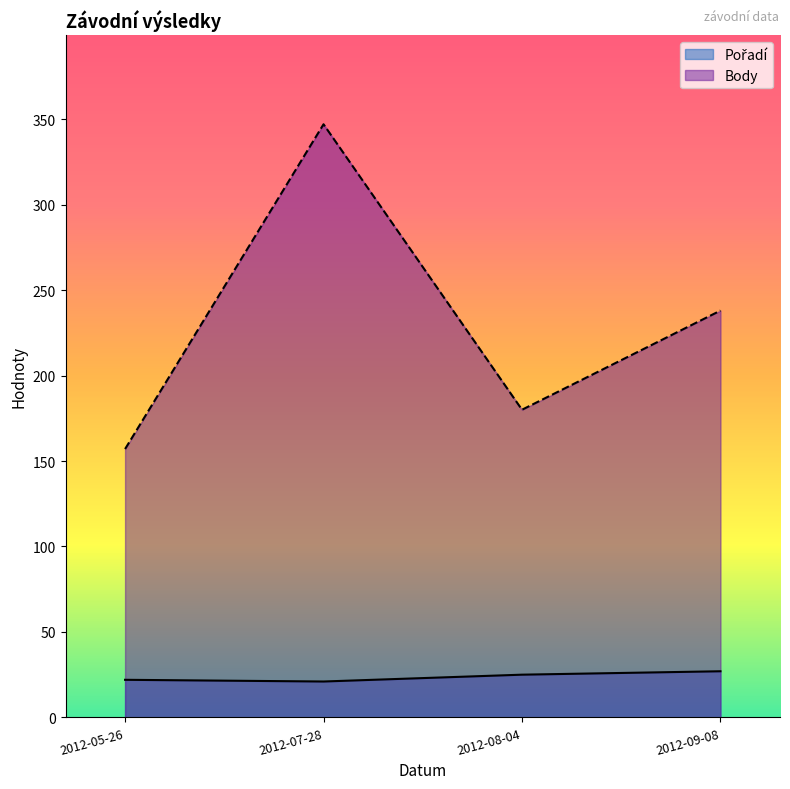

How many lines are shown in the chart?

2